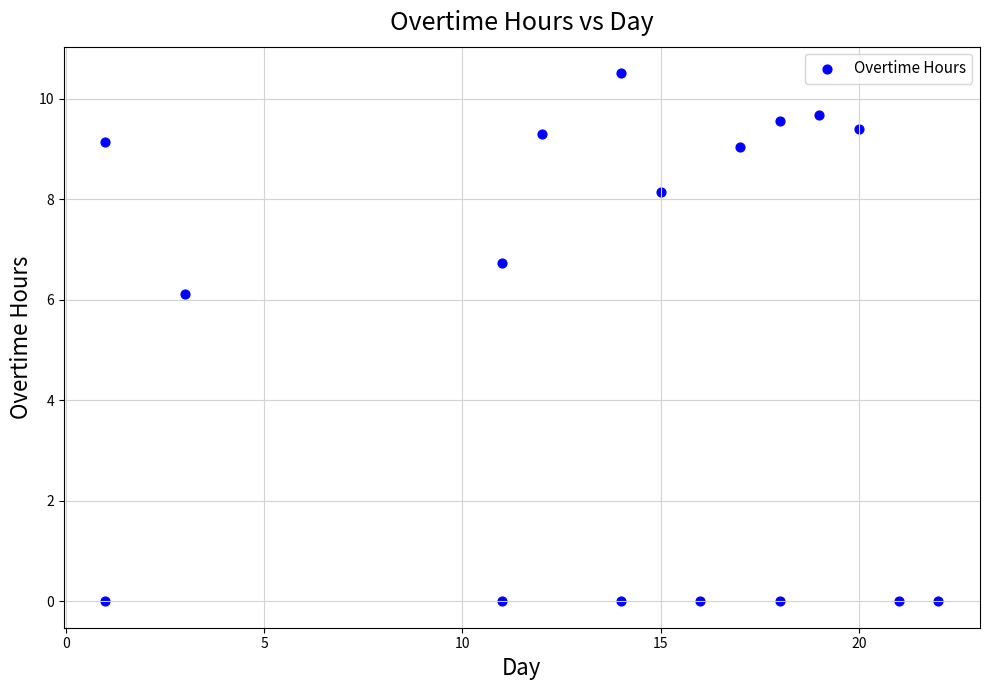

What is the range of Y values (max minus min)?

10.5